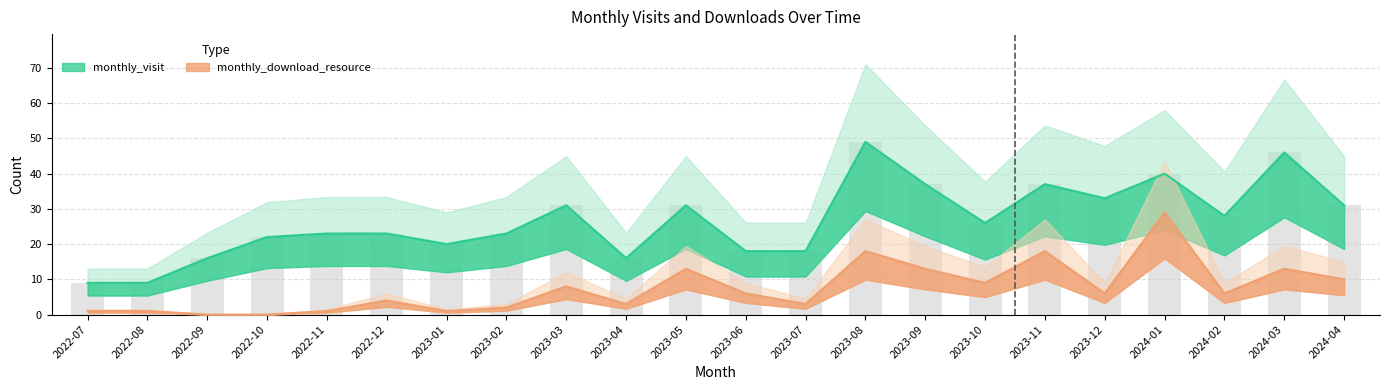

What is the label of the 5th bar from the left?

2022-11